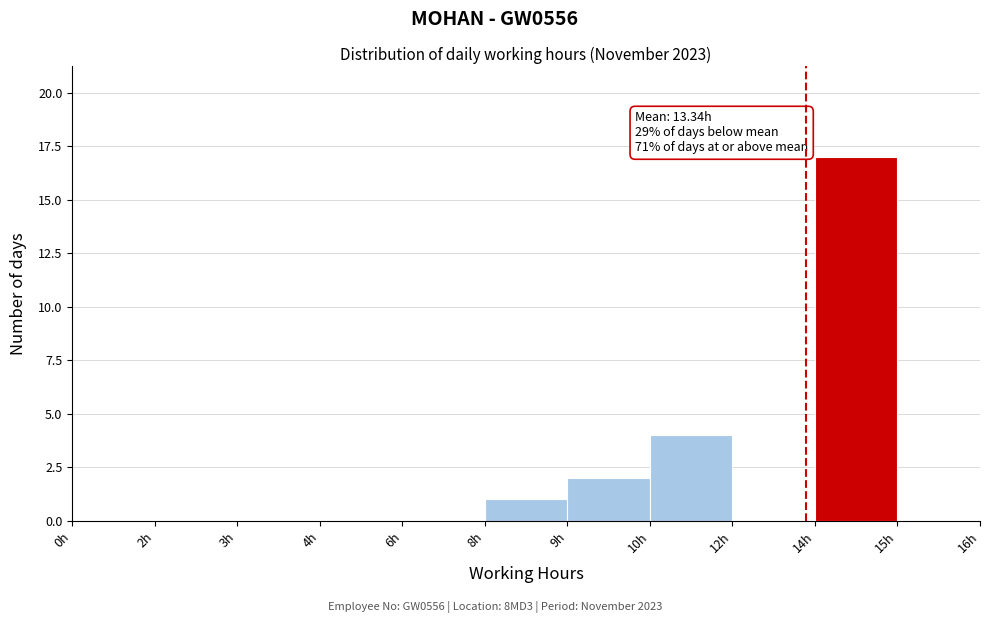

Reading left to right, transcribe all the data shown in this chart.

0h=0	2h=0	3h=0	4h=0	6h=0	8h=1	9h=2	10h=4	12h=0	14h=17	15h=0